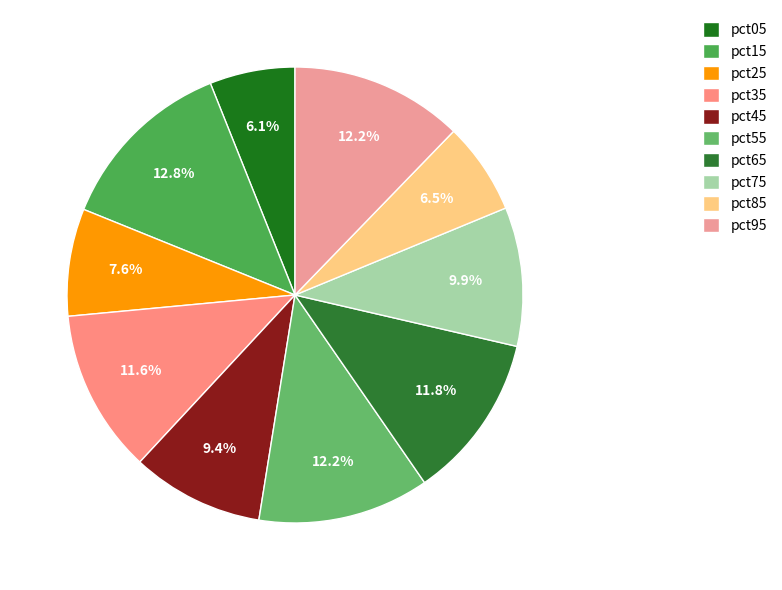

How many slices are in this pie chart?

10